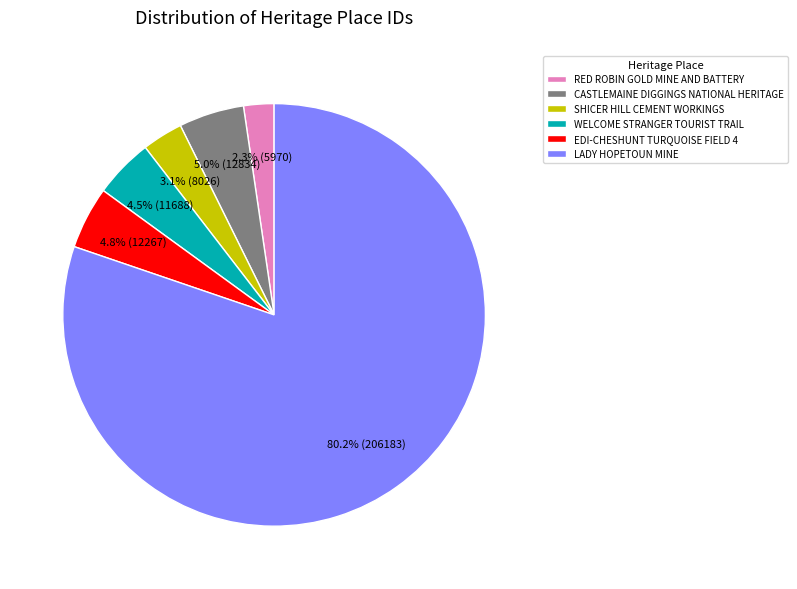

Combined, what portion of the pie is CASTLEMAINE DIGGINGS NATIONAL HERITAGE and EDI-CHESHUNT TURQUOISE FIELD 4?

9.8%